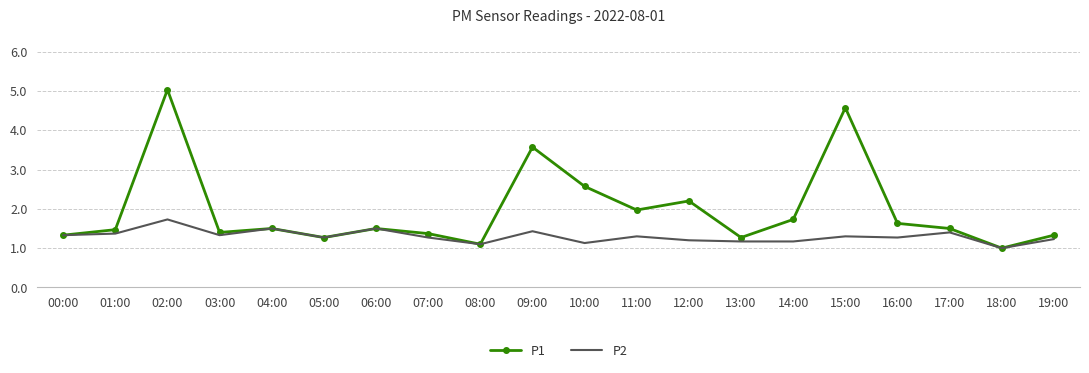

Rank the series by their maximum value, from lowest to highest.

P2, P1